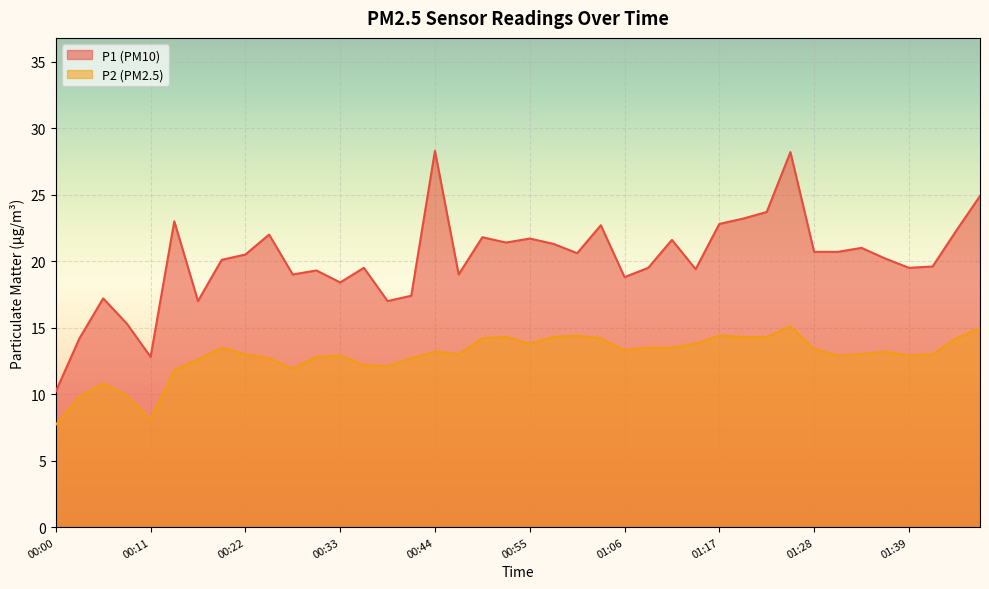

At which category does P2 reach its first local valley?

00:11